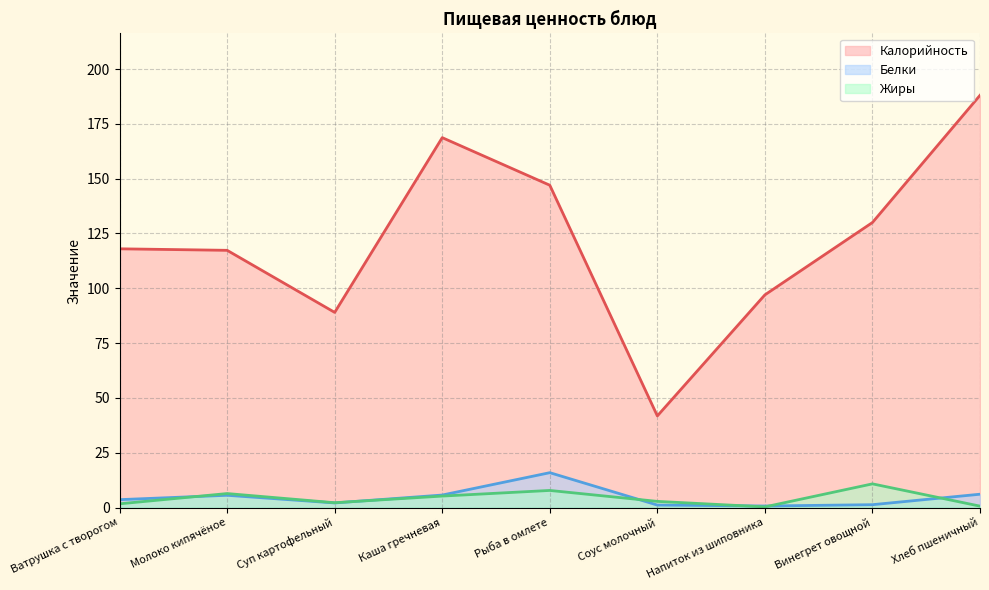

How many interior local valleys does the Калорийность series have?

2